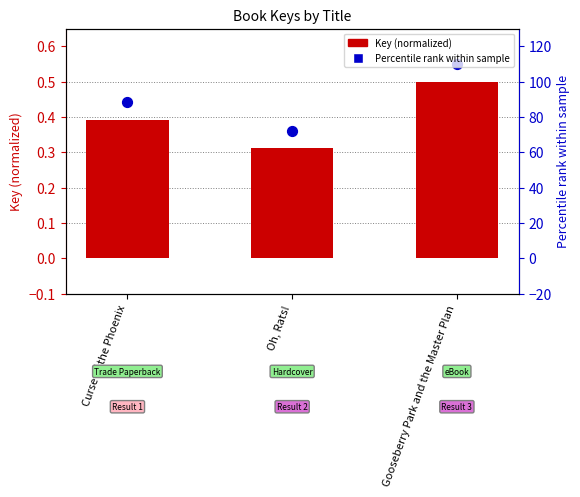

At which category is the sum across all series the highest?

Gooseberry Park and the Master Plan